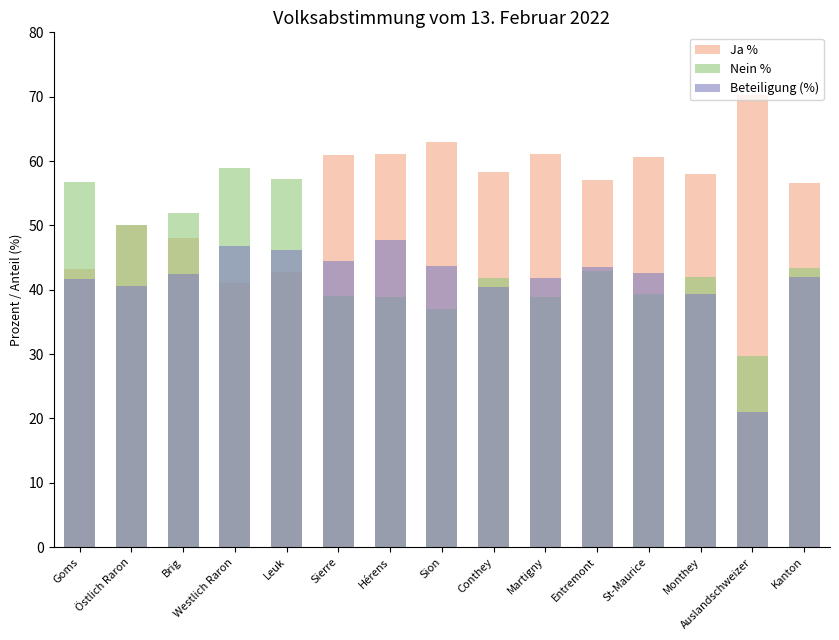

What is the sum of all Ja % values?

832.3